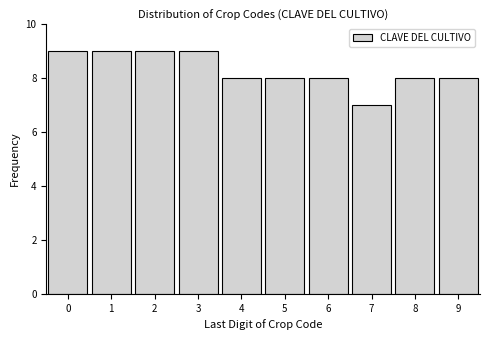

Reading left to right, list all the values displayed in this chart.

9	9	9	9	8	8	8	7	8	8